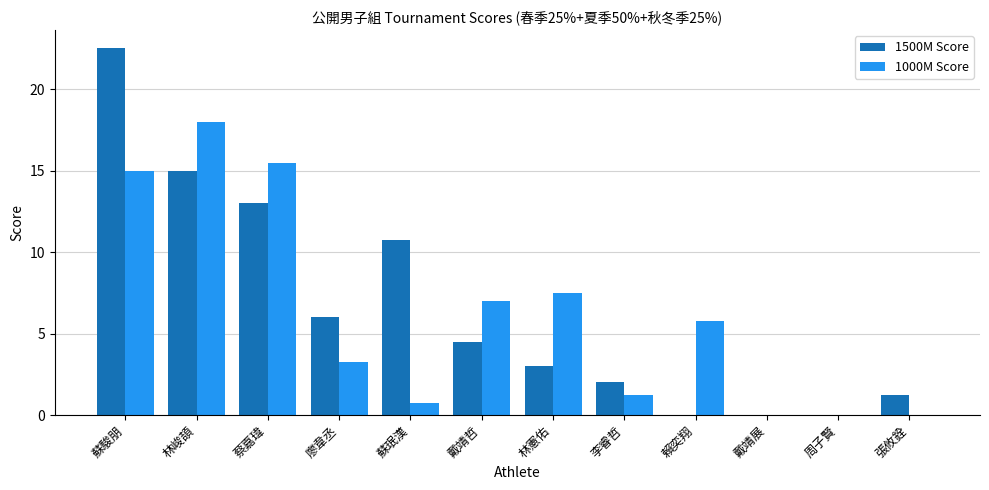

What is the greatest value displayed?

22.5